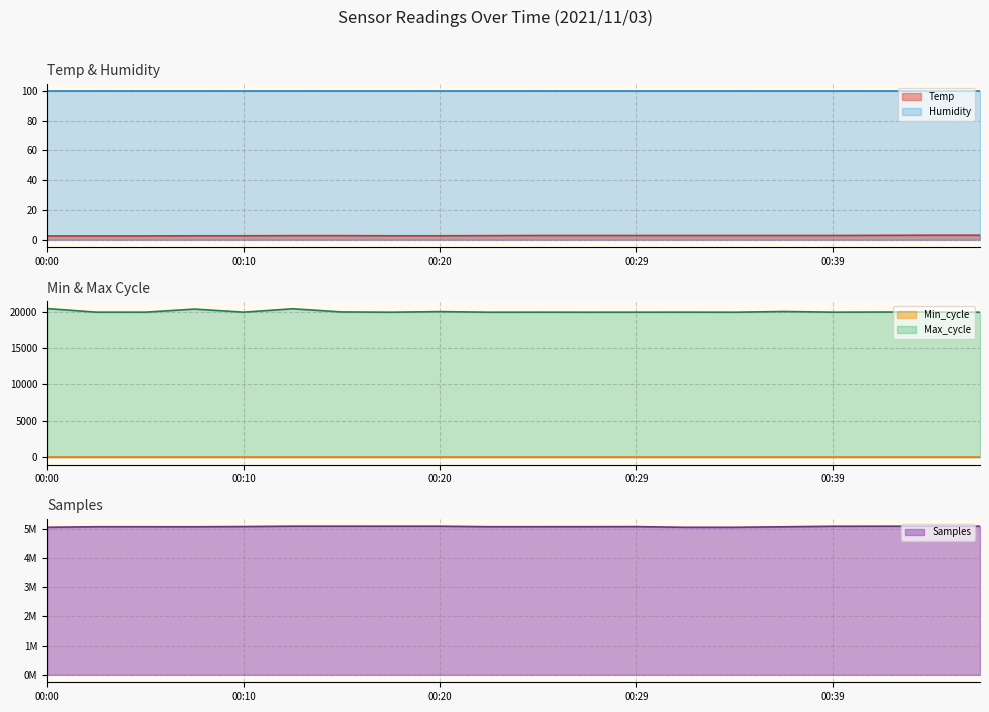

True or false: Temp and Max_cycle cross at least once.

False